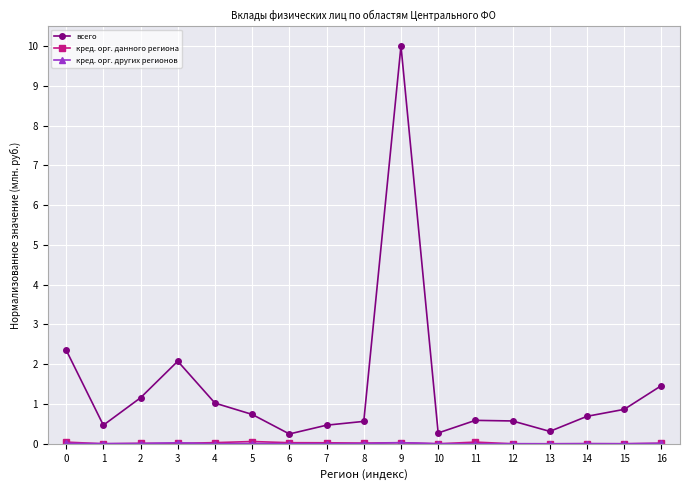

At which category is the sum across all series the highest?

9